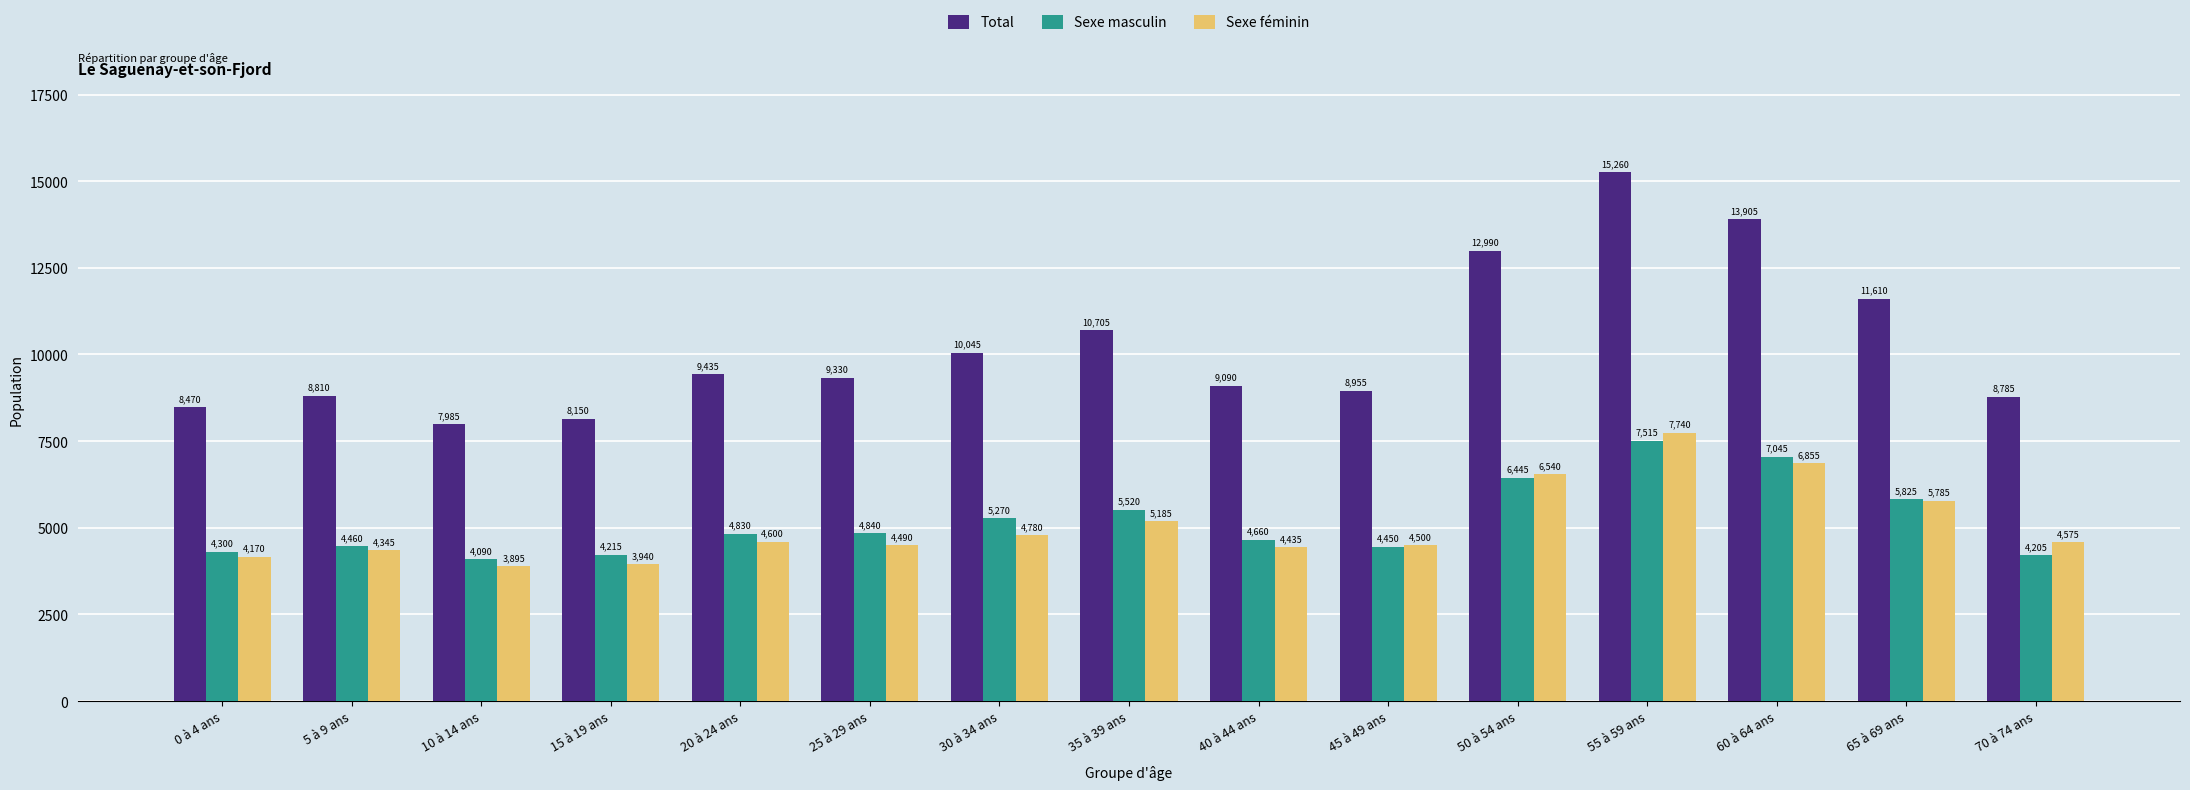

How many bars are there in each group?

3